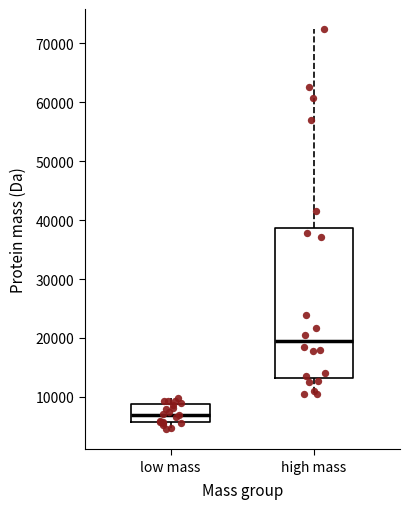

Reading left to right, transcribe this box plot: for each box, give where its median line is, the range the box spans, and where its two whiskers end, as read against the y-axis. The values are not printed on the chart, so give them approximately, as read against the axis.

low mass: median 7000, box 6000 to 9000, whiskers 4000 to 10000
high mass: median 20000, box 13000 to 39000, whiskers 10000 to 72000